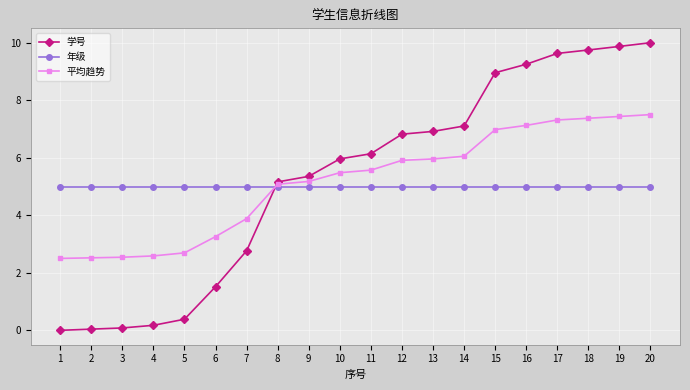

True or false: 平均趋势 has a value of 3.8 at 10.

False